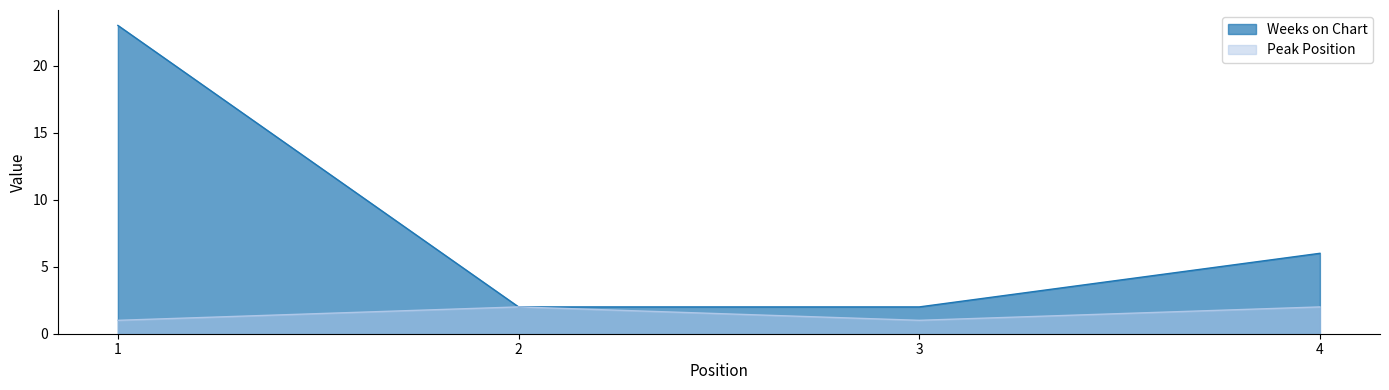

What are all the series names shown in the legend?

Weeks on Chart, Peak Position